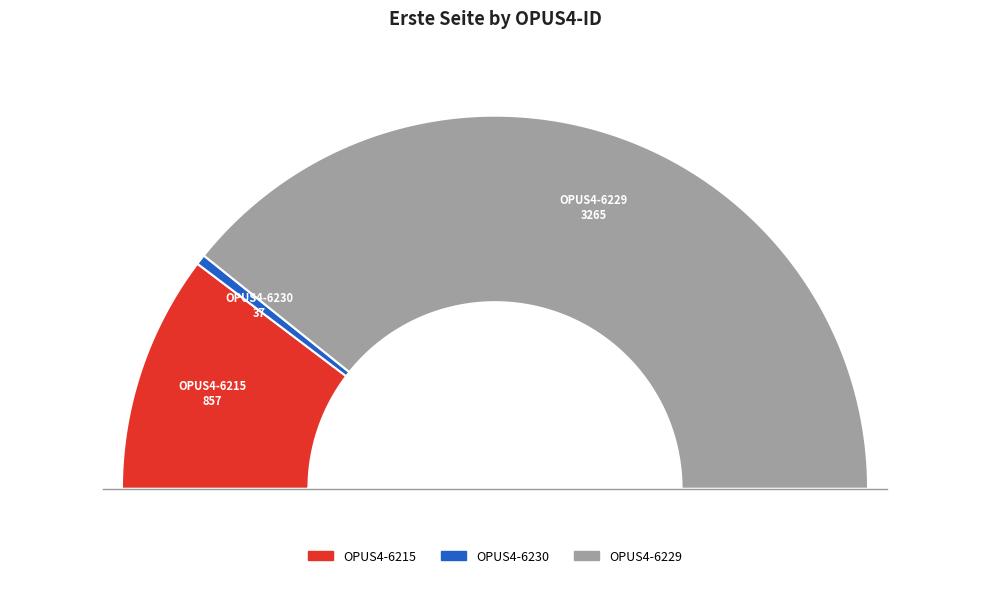

Which category has the smallest portion of the pie?

OPUS4-6230